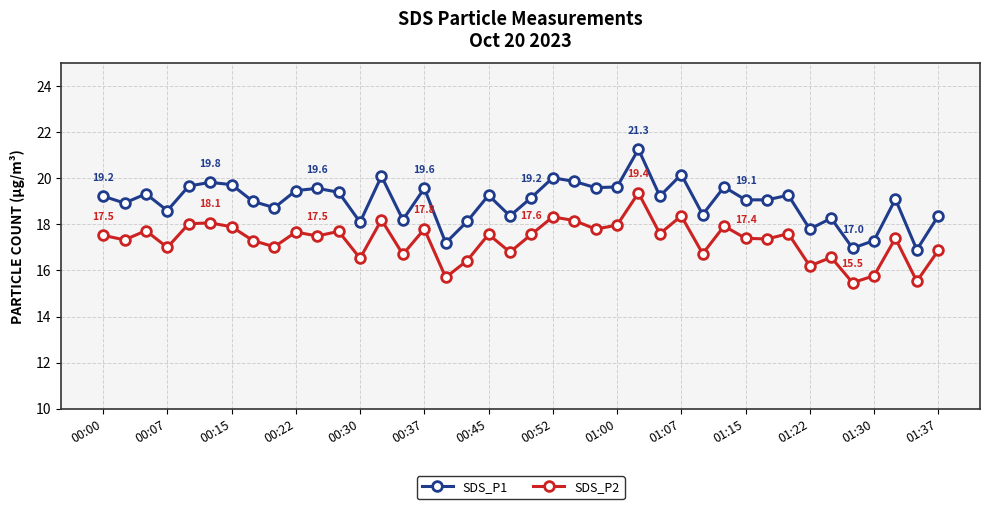

What is the greatest value displayed?

21.3